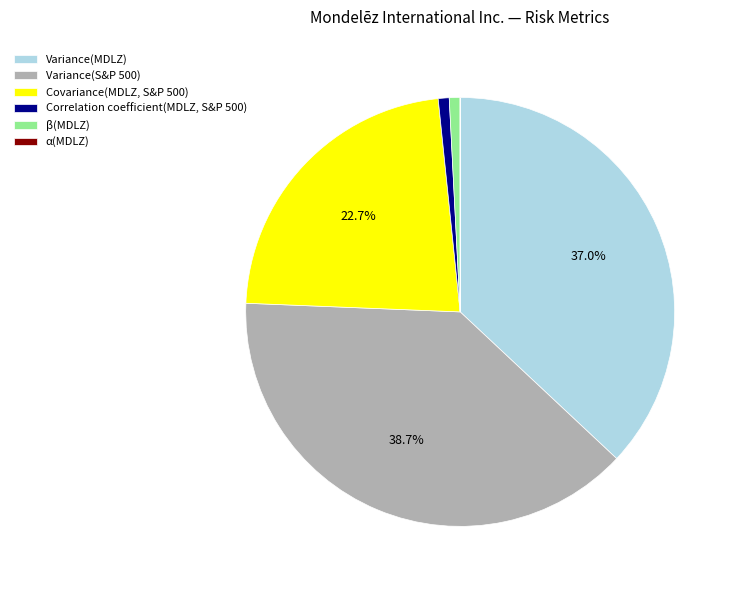

Is there any slice that represents more than half of the pie?

No